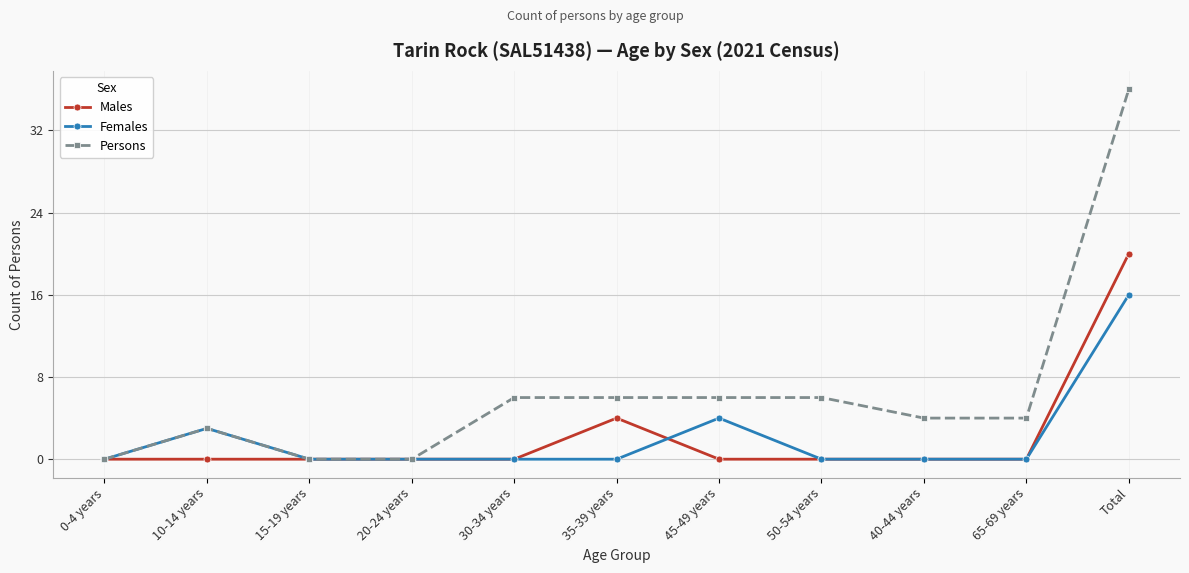

How many lines are shown in the chart?

3